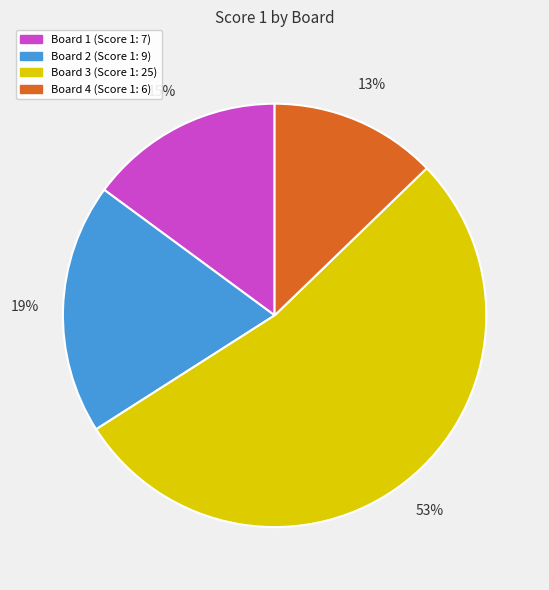

To the nearest percent, what percentage of the pie is Board 4?

13%